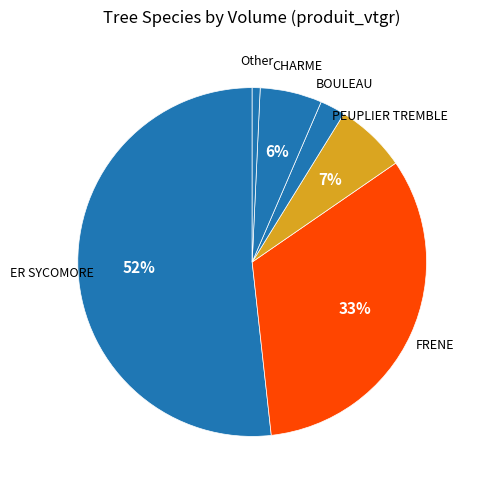

What is the majority slice?

ER SYCOMORE